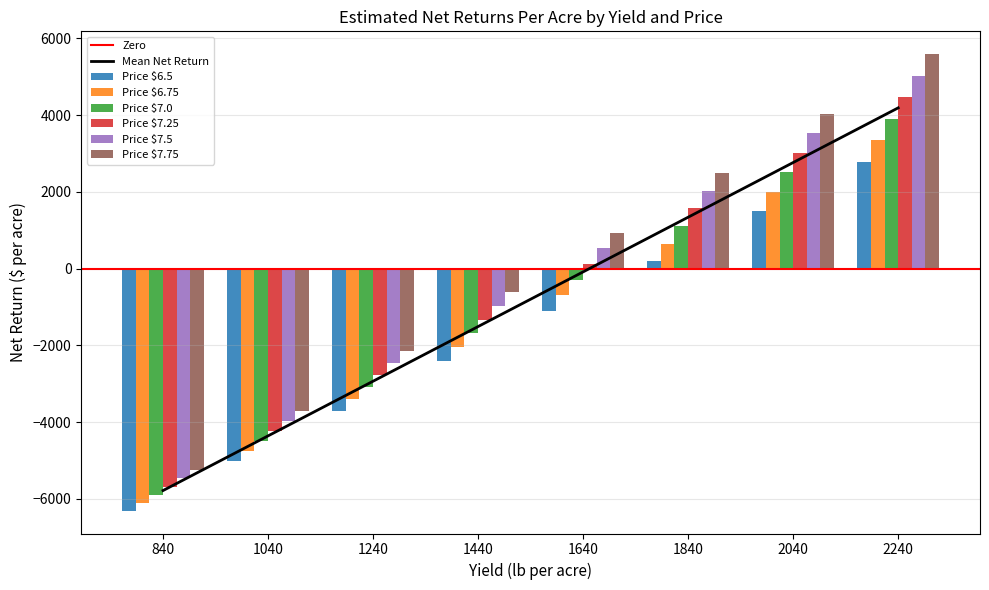

What is the average value of the 7.5 series?

-603.7